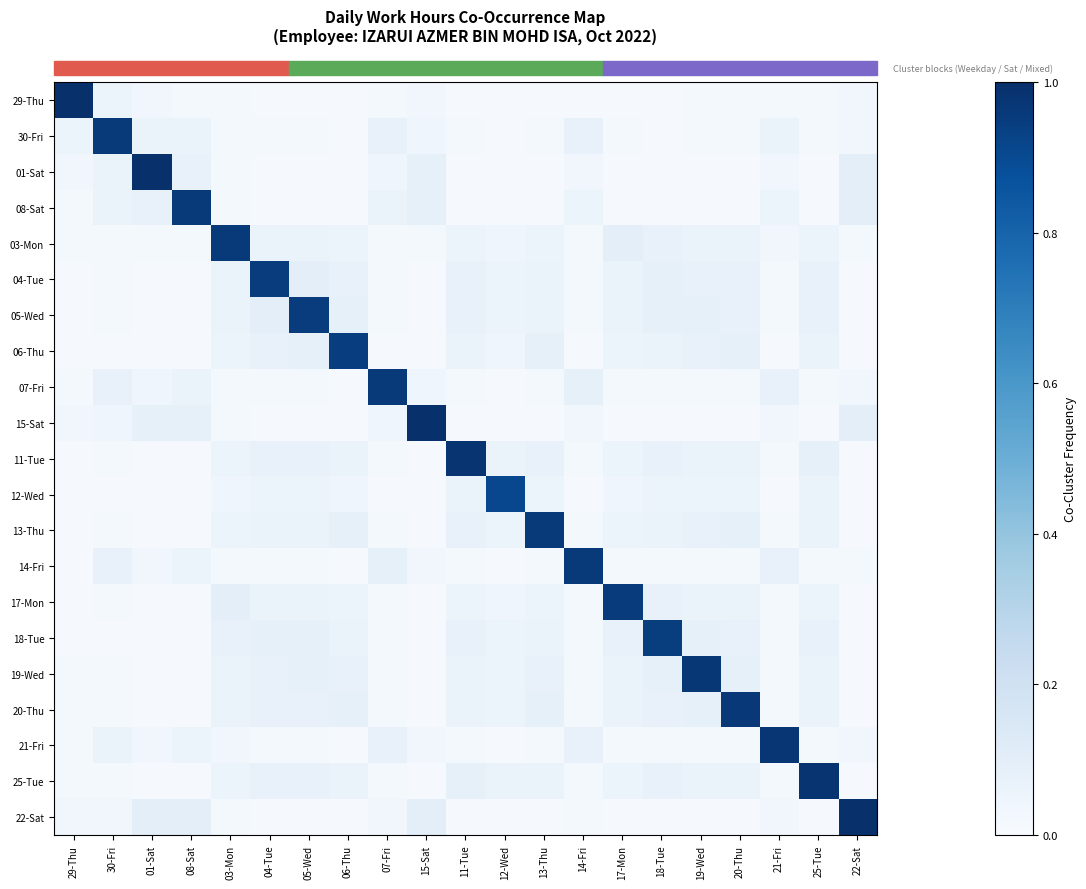

At which category does the chart reach its minimum across all series?

04-Tue